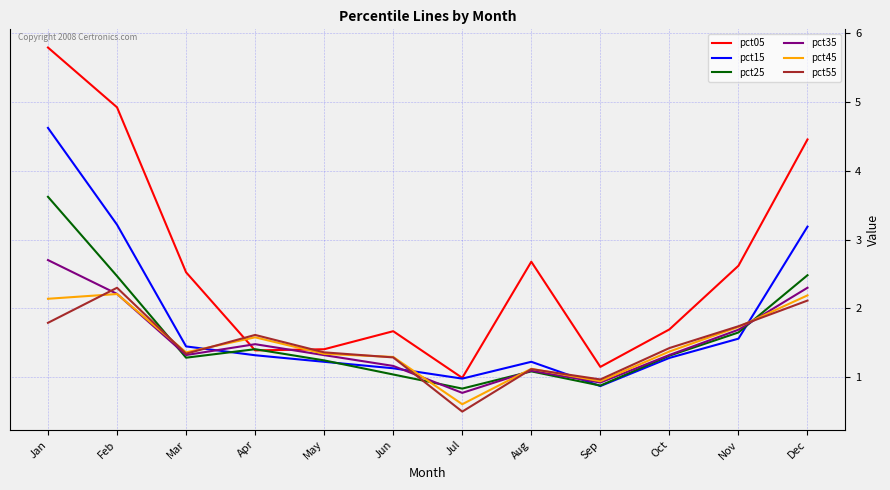

How many categories are shown in the chart?

12